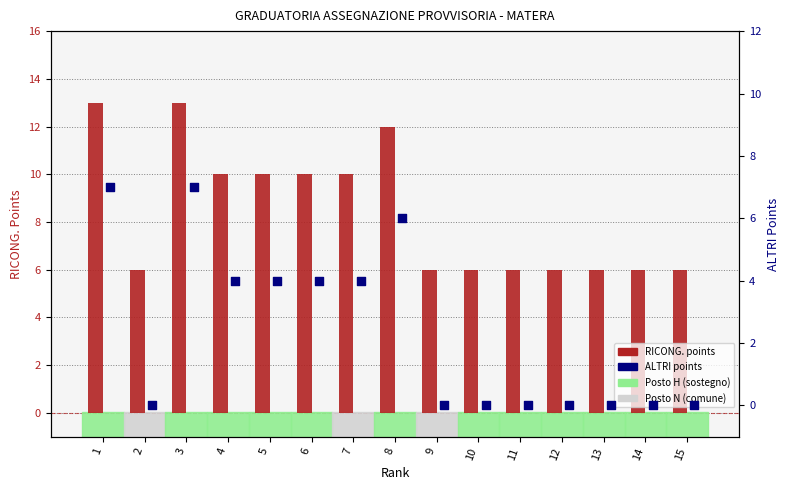

At how many categories does at least one series exceed 3?

15